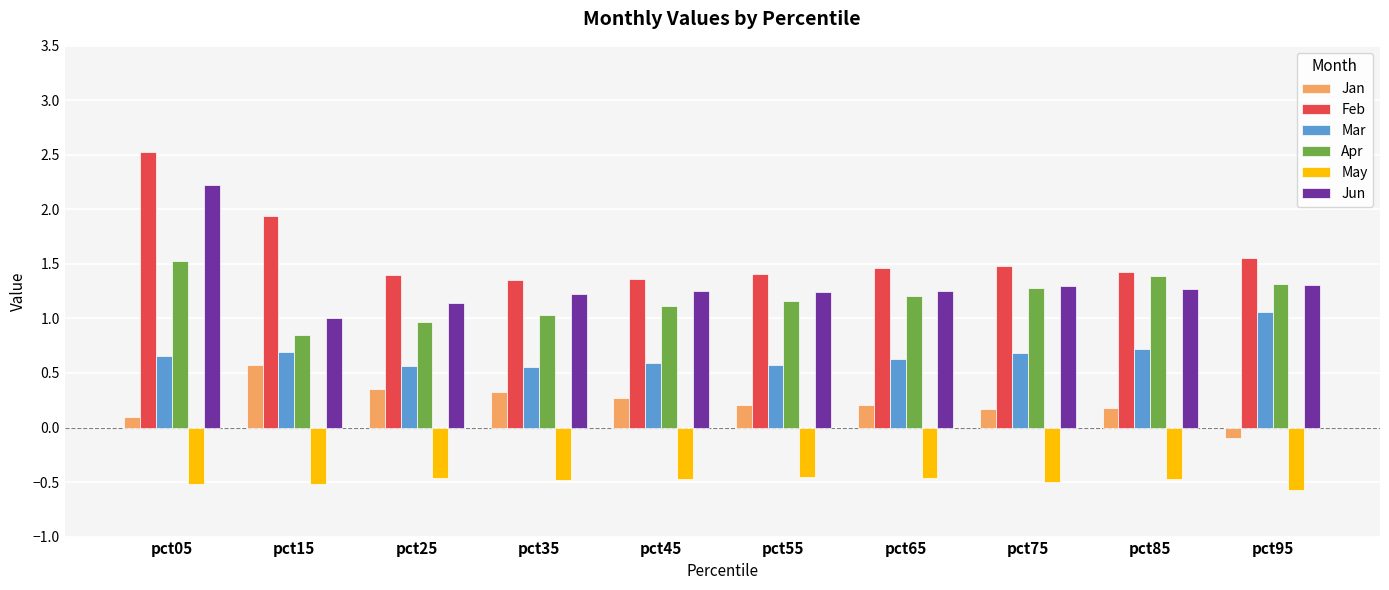

Which series has the widest spread of values?

Jun